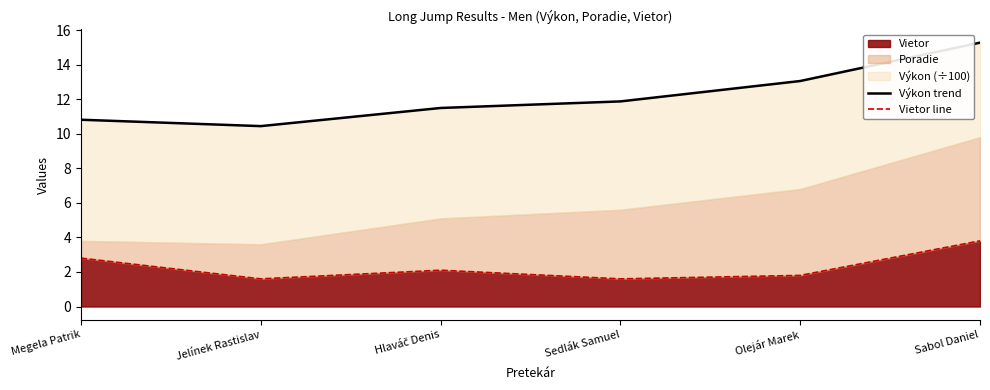

What position from the right is Jelínek Rastislav?

5